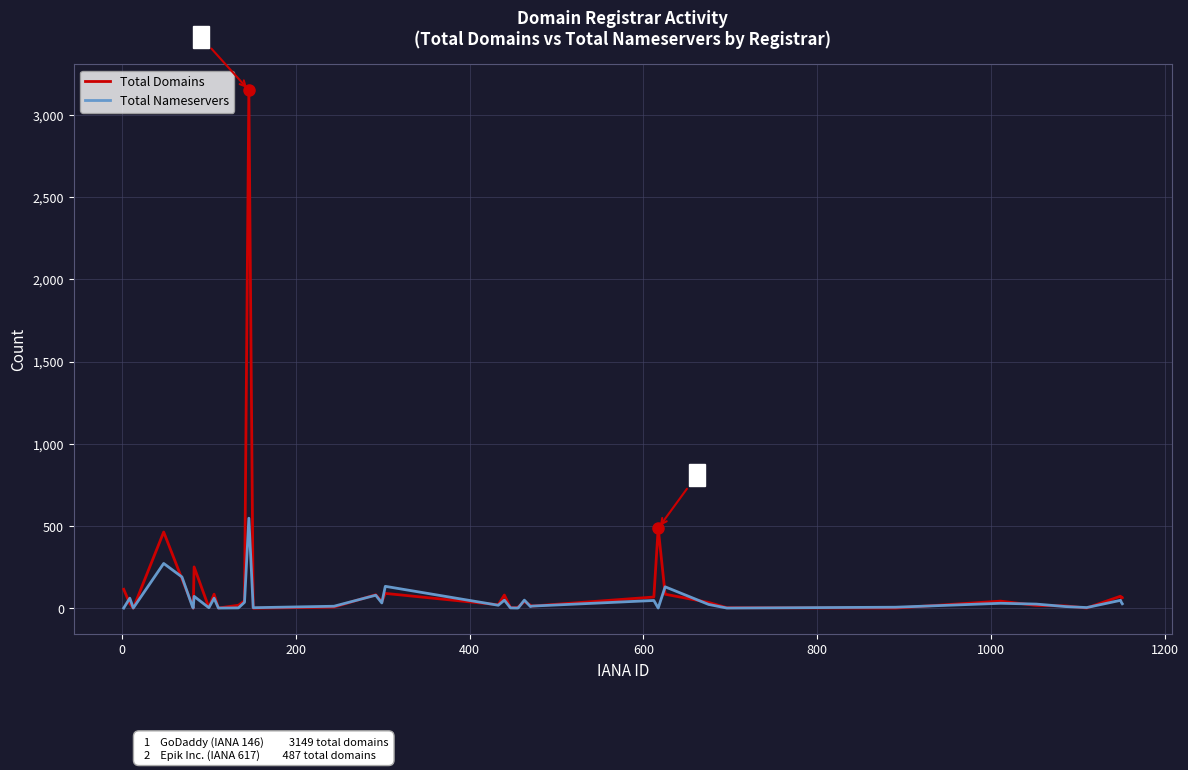

Which series has the widest spread of values?

Total Domains